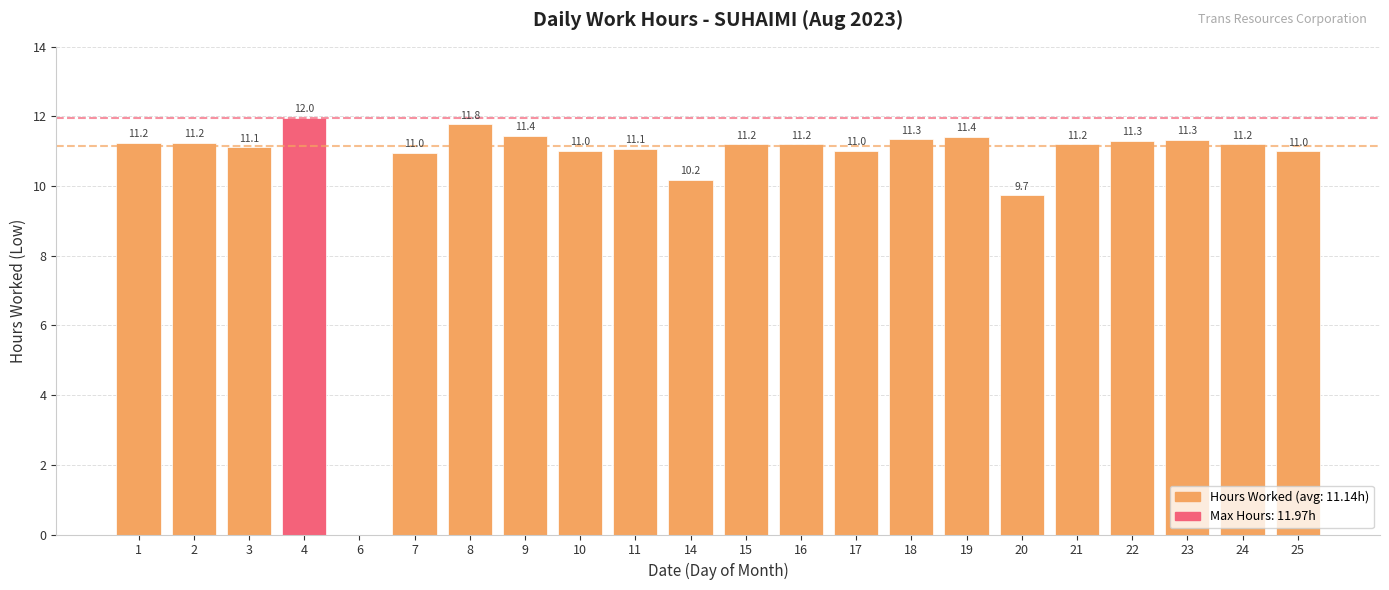

Which has a higher value, 14 or 17?

17